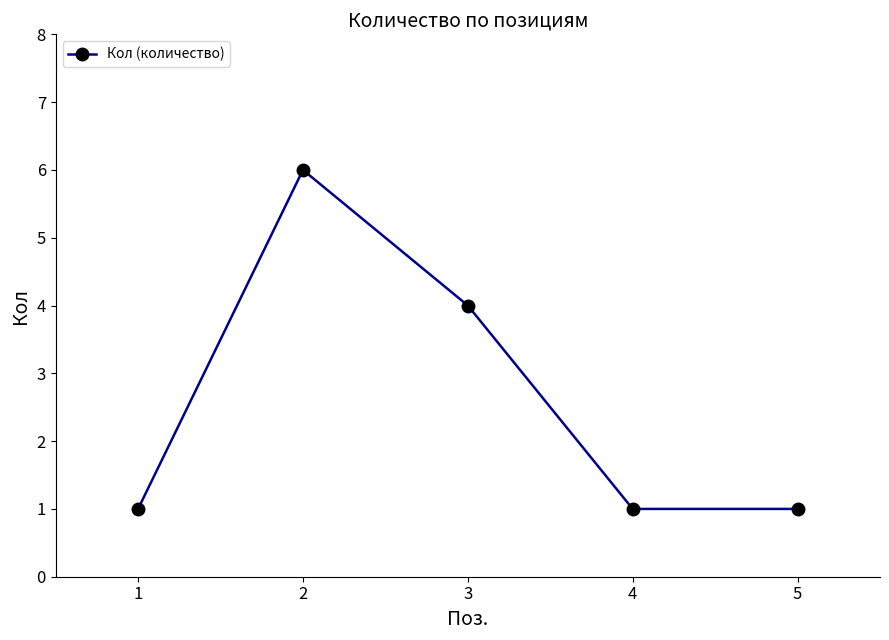

Reading left to right, what are all the values shown in this chart?

1	6	4	1	1